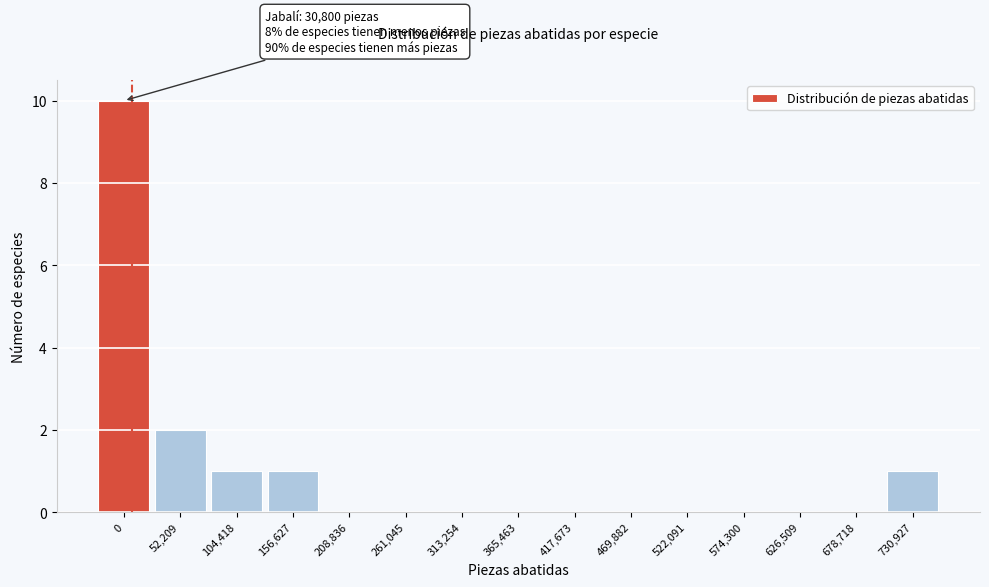

Reading left to right, transcribe all the data shown in this chart.

0=10	52,209=2	104,418=1	156,627=1	208,836=0	261,045=0	313,254=0	365,463=0	417,673=0	469,882=0	522,091=0	574,300=0	626,509=0	678,718=0	730,927=1